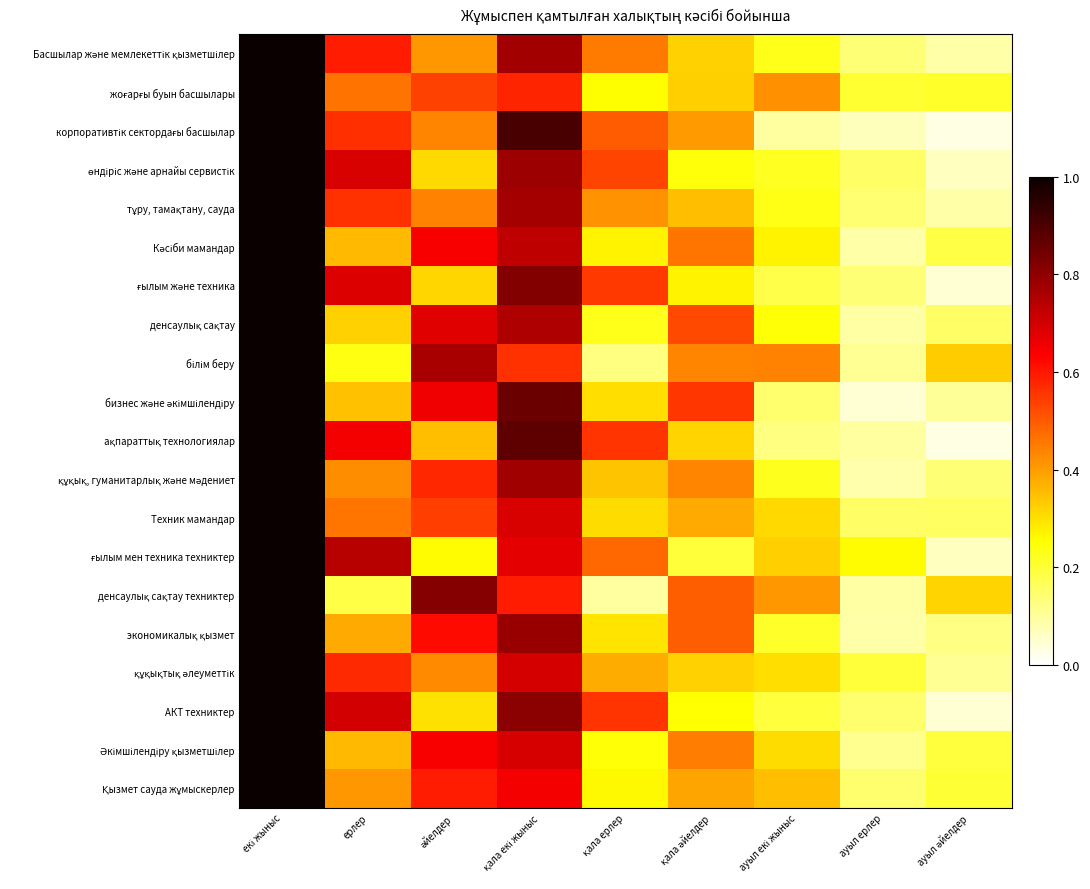

Which category has the highest value across all series?

екі жыныс